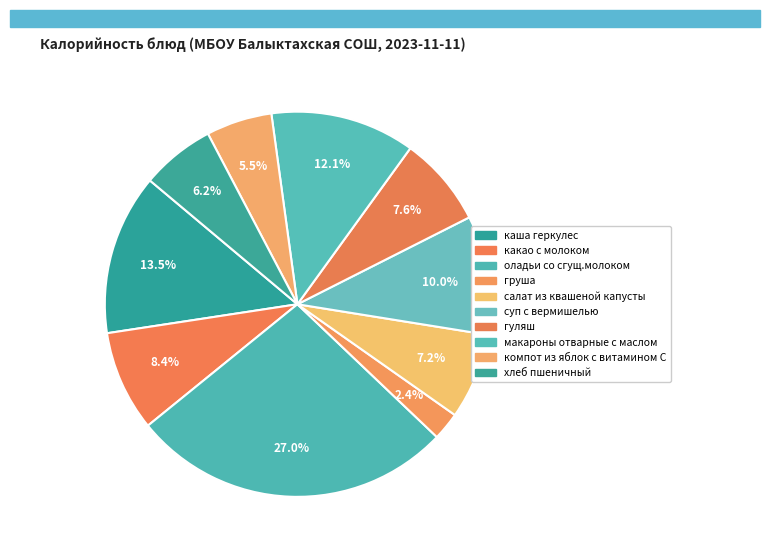

How many slices are in this pie chart?

10